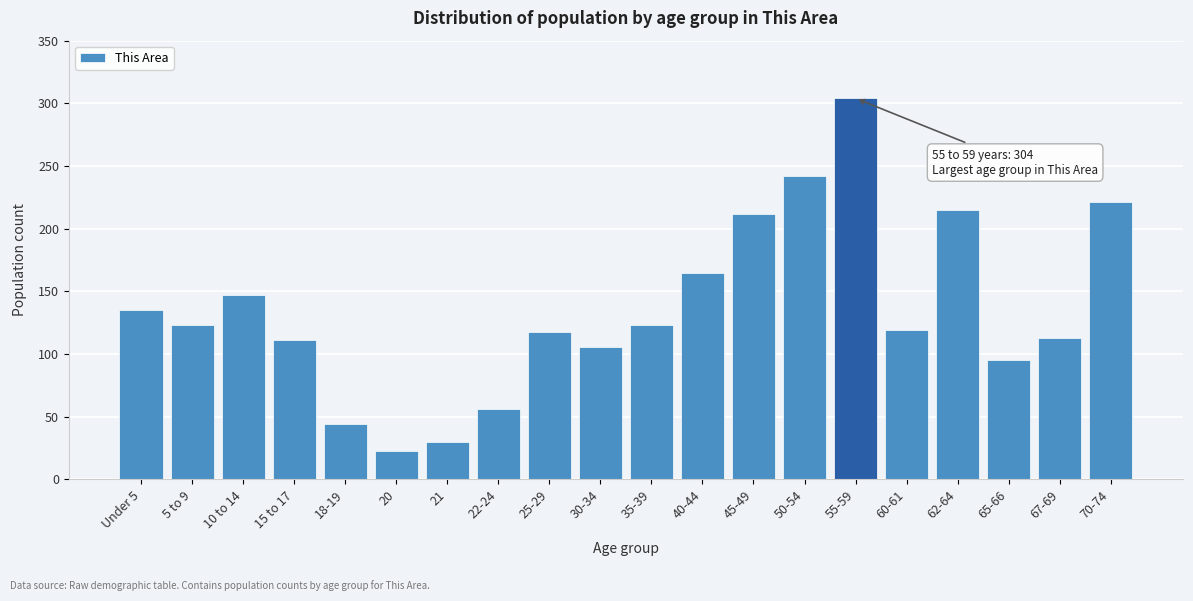

What is the change in value from 18-19 to 45-49?

+168